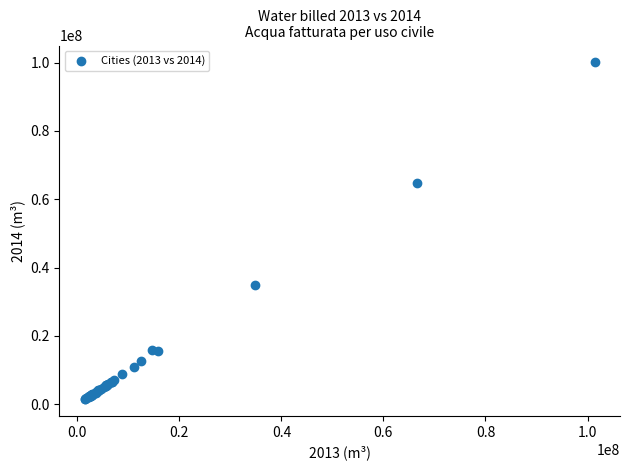

What Y value in the scatter plot is closest to 50777018?

64896926